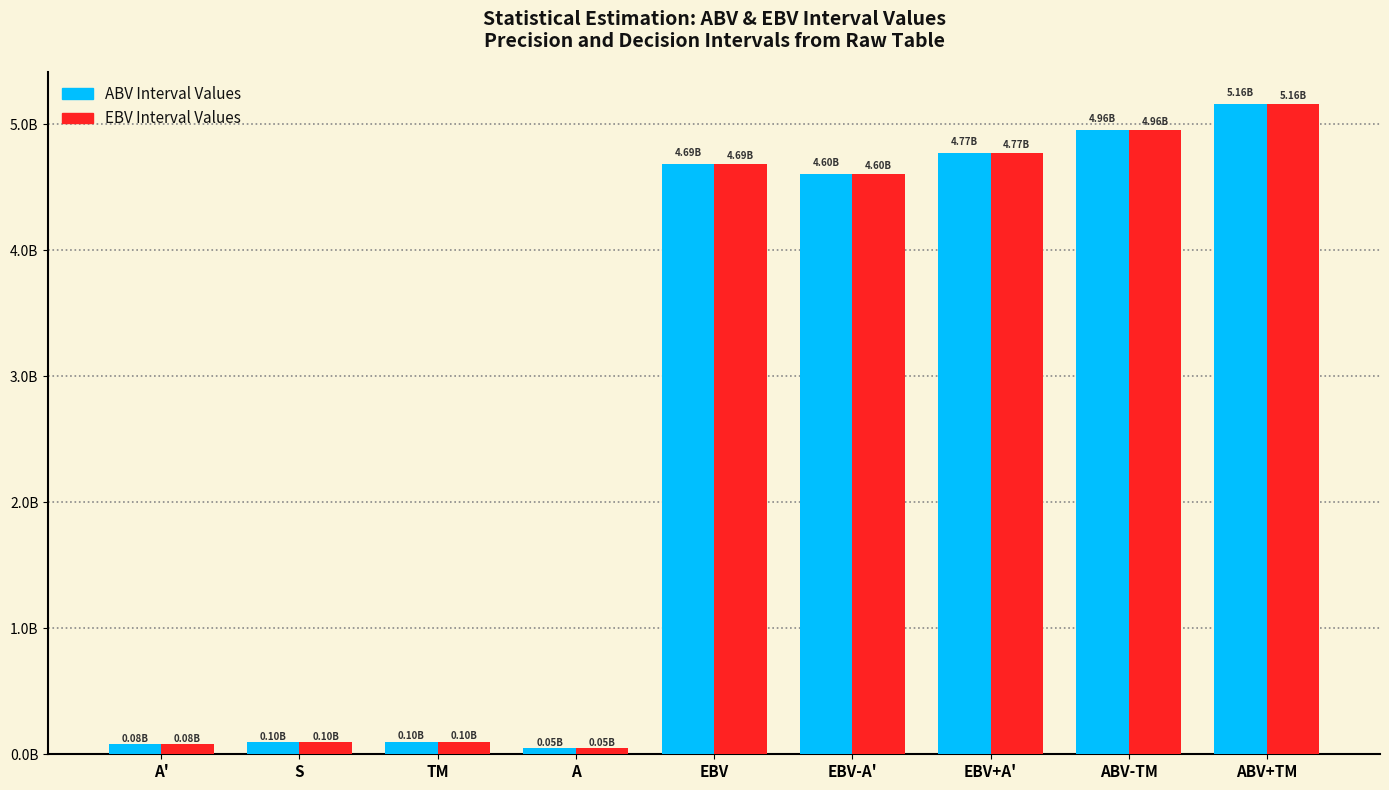

Rank the categories by ABV Interval Values value from lowest to highest.

A, A', S, TM, EBV-A', EBV, EBV+A', ABV-TM, ABV+TM